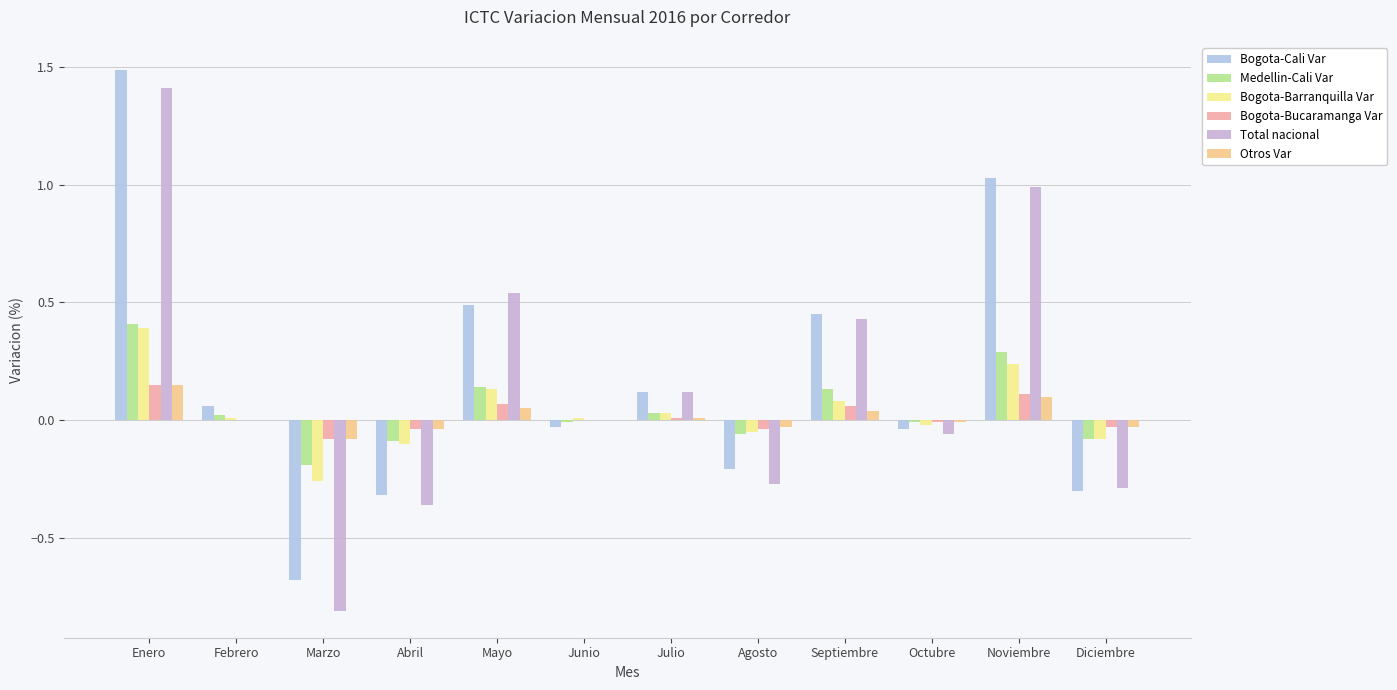

Where does the Bogota-Cali Var series first go above 0?

Enero